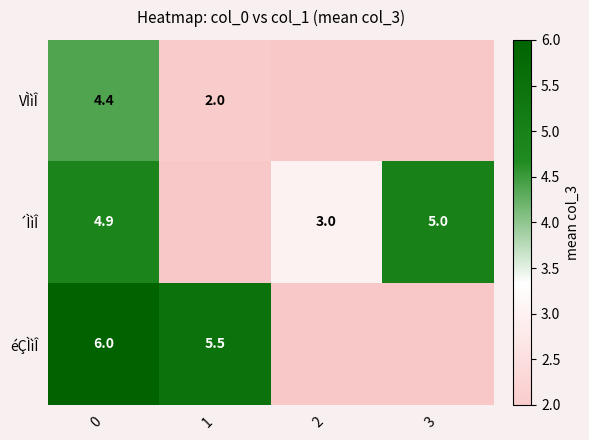

Rank the series at 0 from highest to lowest value.

éÇÌìÎ, ´ÌìÎ, VÌìÎ